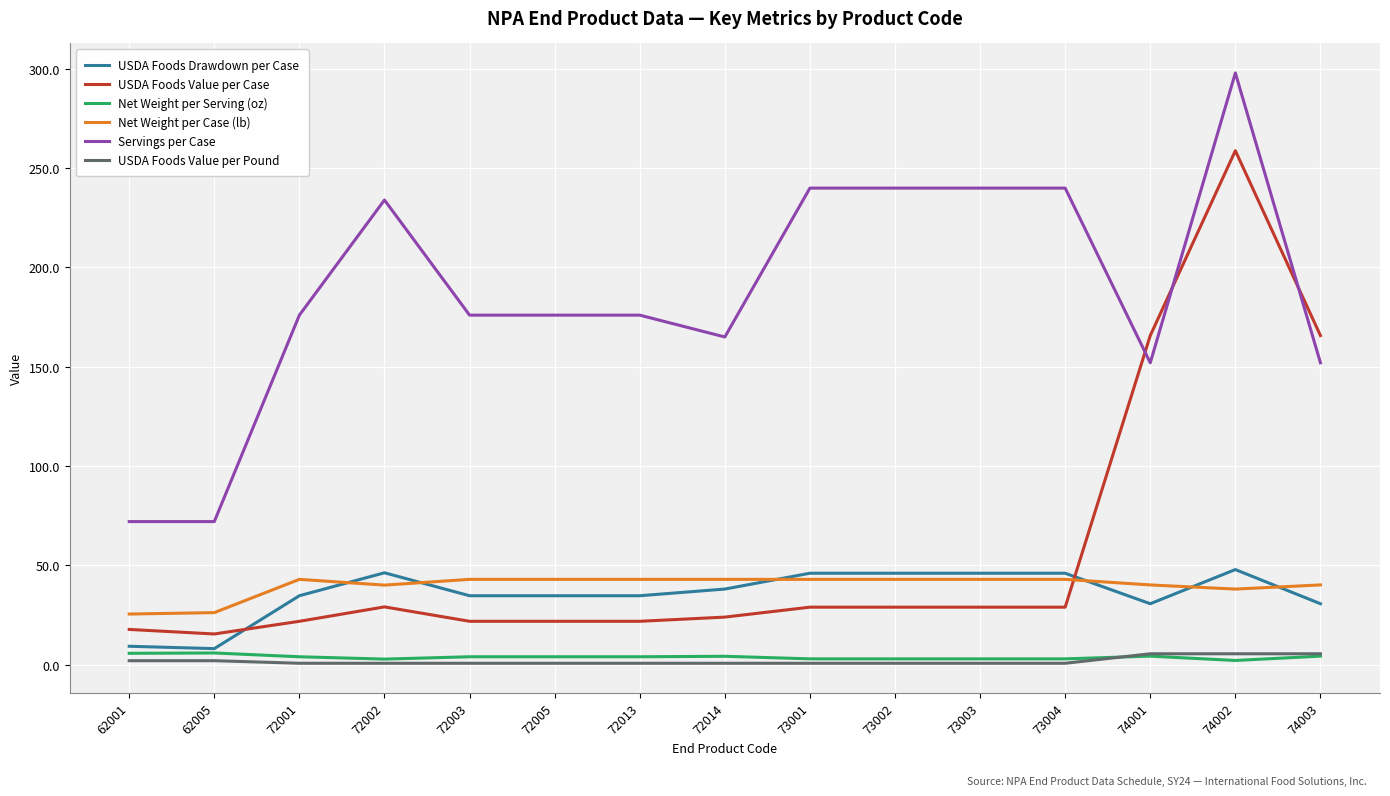

Between 72014 and 74003, which series saw the biggest shift?

USDA Foods Value per Case